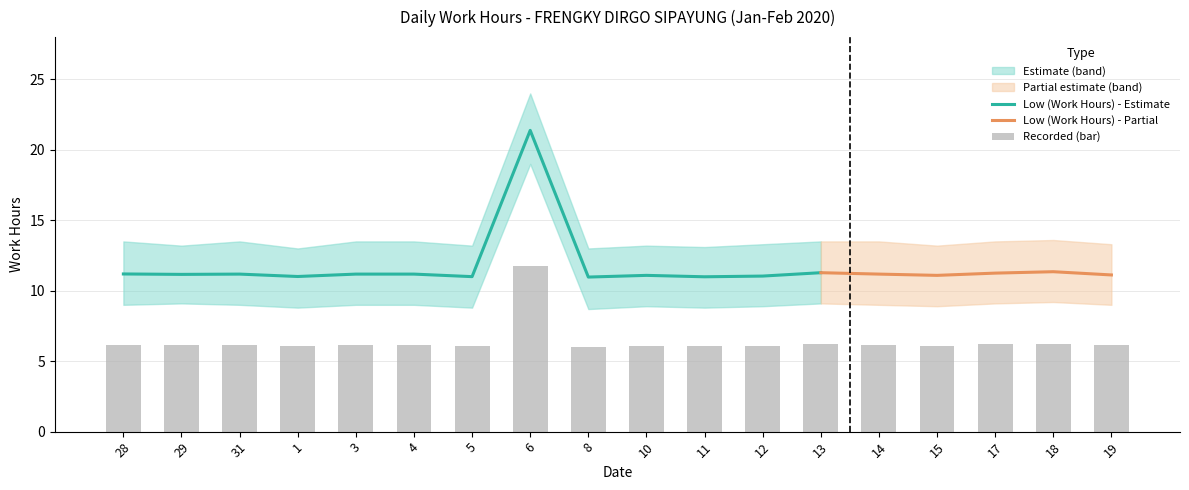

Where is Lower Bound nearest to the value 13?

18